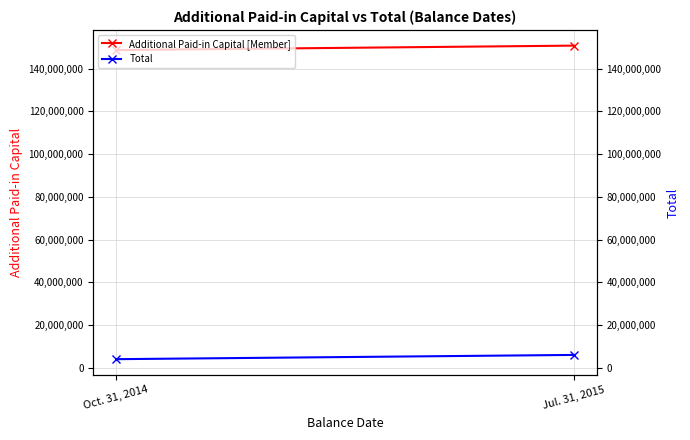

List the labels in order of Additional Paid-in Capital [Member] value, largest first.

Jul. 31, 2015, Oct. 31, 2014